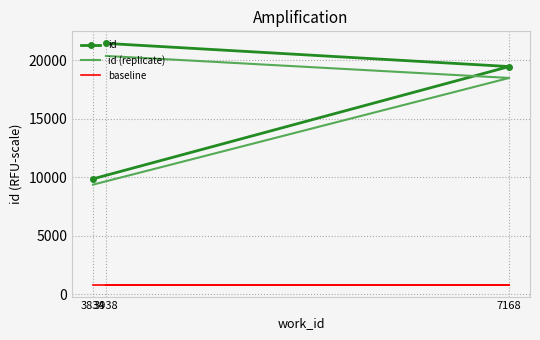

At which category is the sum across all series the highest?

3938